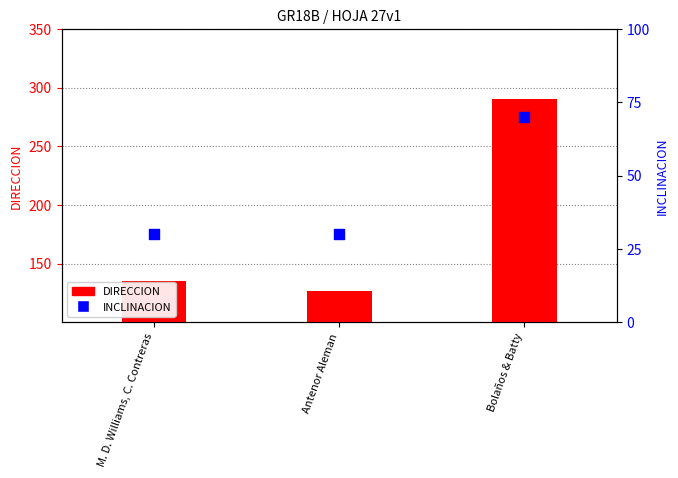

Which series has the largest total across all categories?

DIRECCION